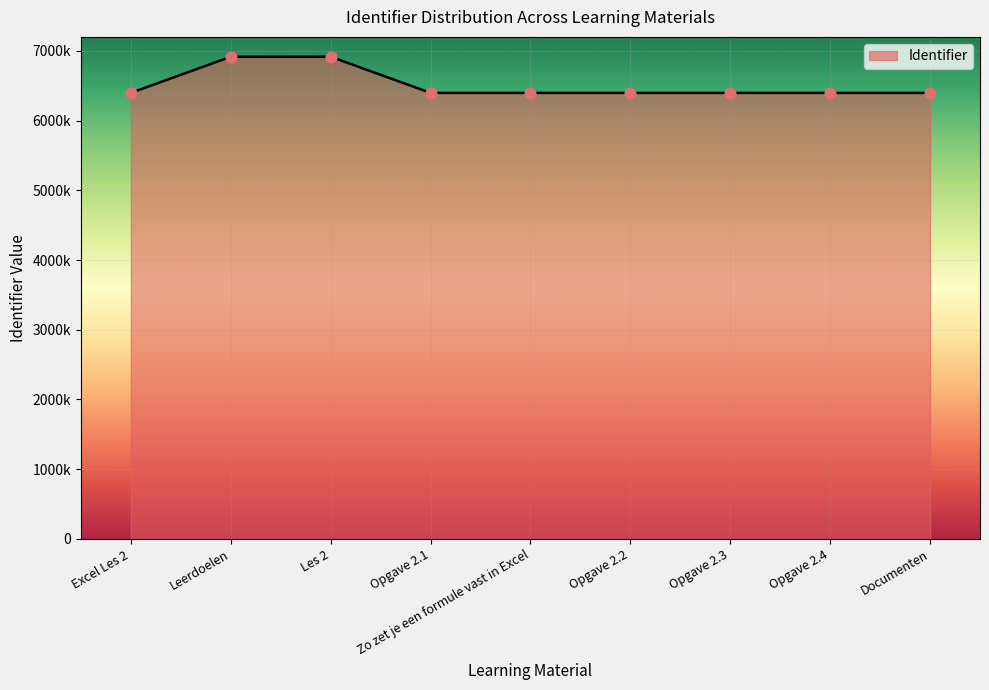

Which has a higher value, Opgave 2.3 or Leerdoelen?

Leerdoelen